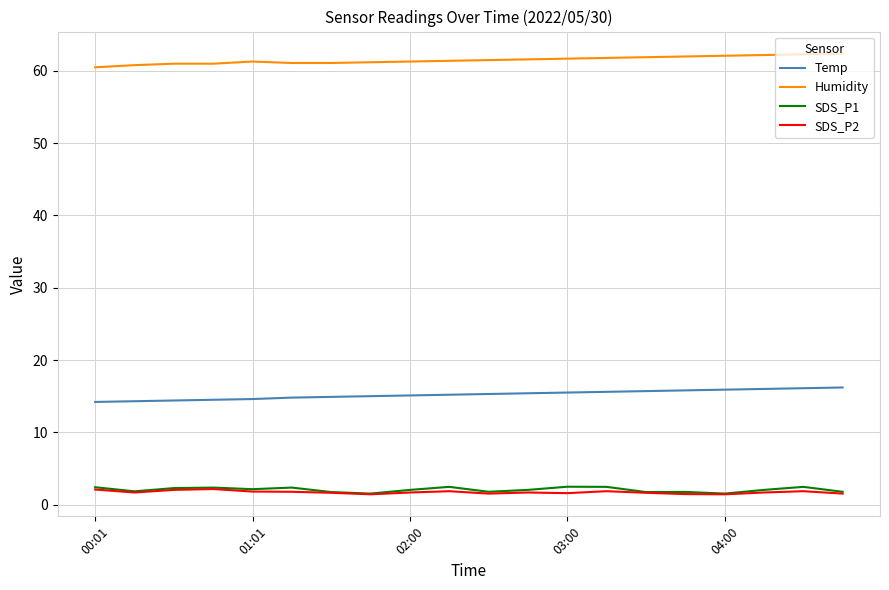

Which series has the largest total across all categories?

Humidity